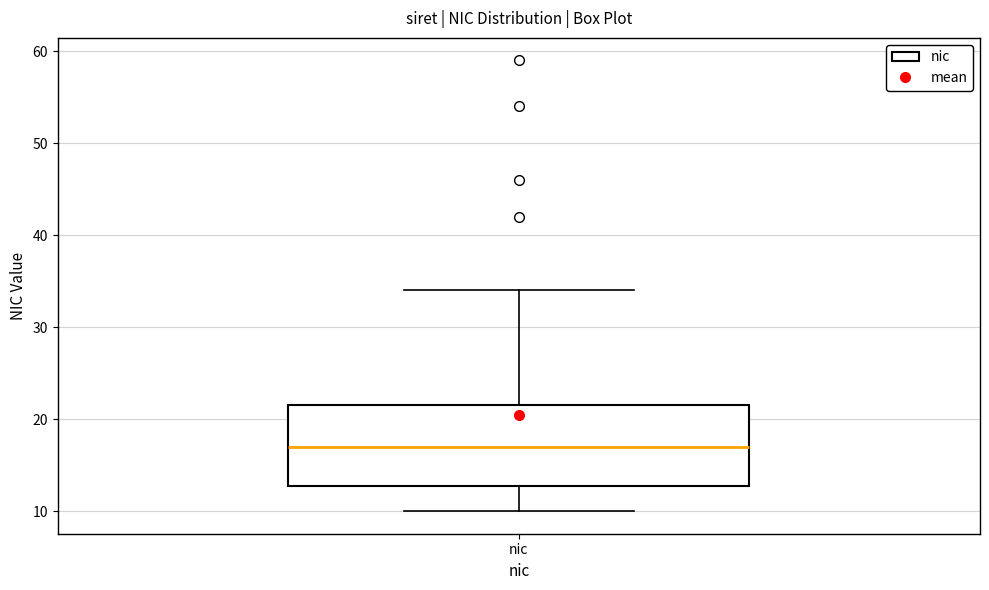

Transcribe this box plot: give where the median line is, the range the box spans, and where the two whiskers end, as read against the y-axis. The values are not printed on the chart, so give them approximately, as read against the axis.

median 17, box 13 to 22, whiskers 10 to 34